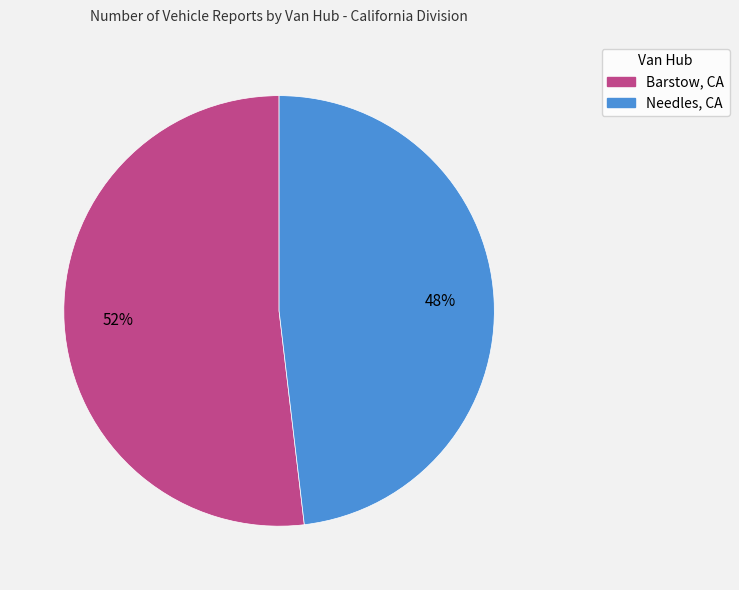

Combined, do Barstow, CA and Needles, CA account for over 50%?

Yes